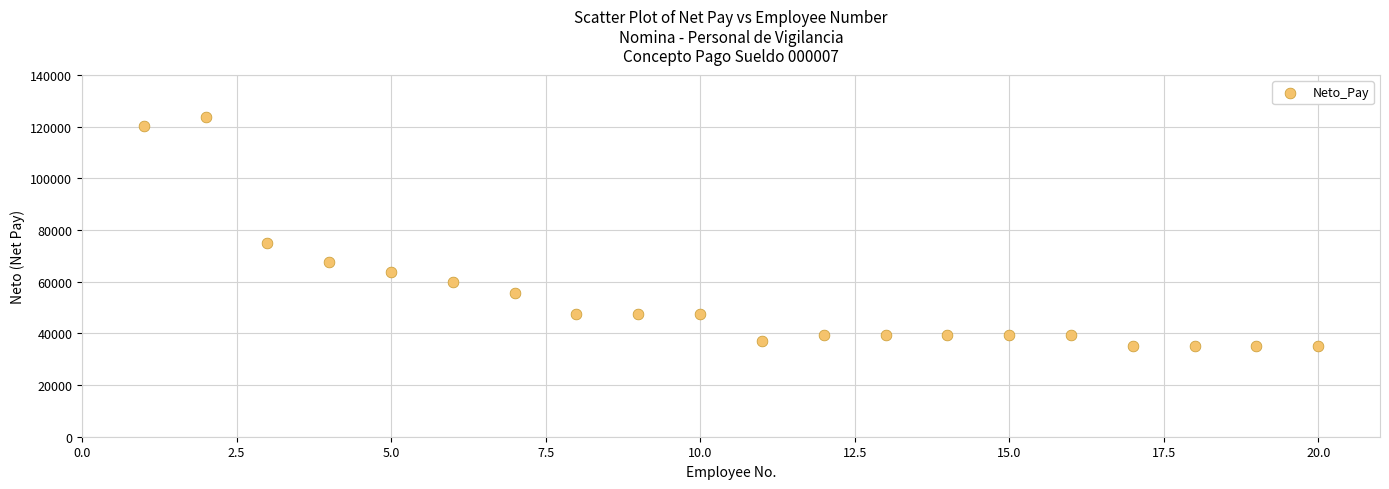

What is the range of Y values (max minus min)?

88964.4